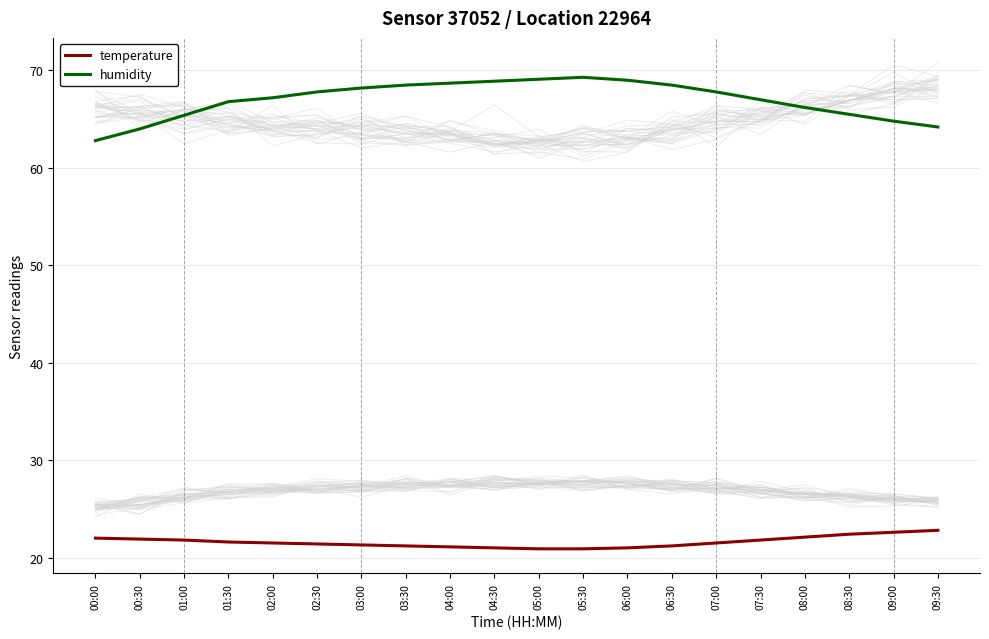

What is the maximum value shown in the chart?

69.3